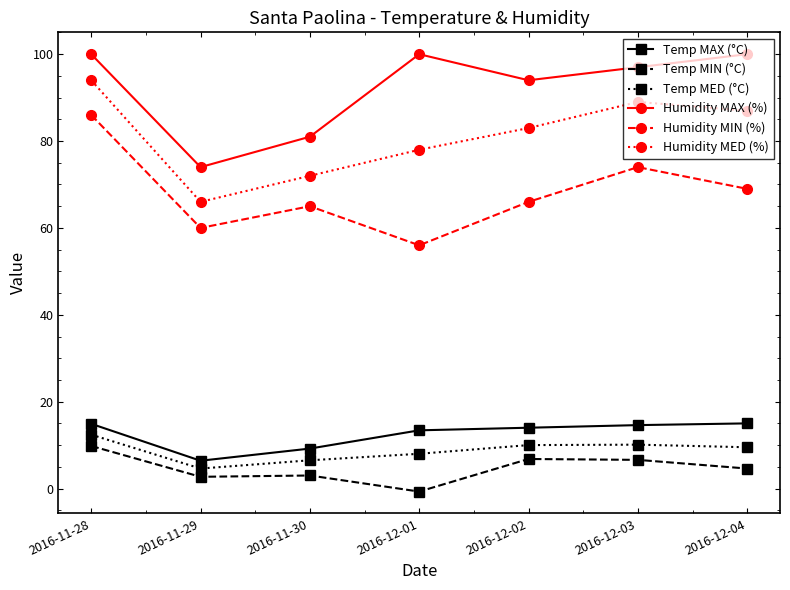

What value does the Temp MAX (°C) series have at 2016-12-04?

15.0